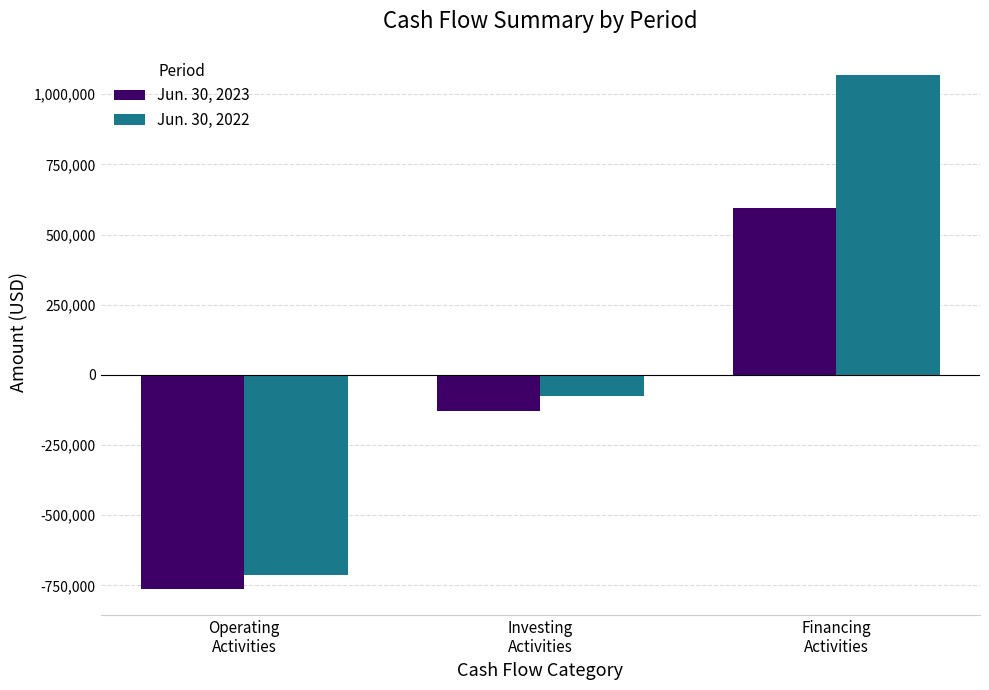

What is the label of the 1st bar from the right?

Financing
Activities